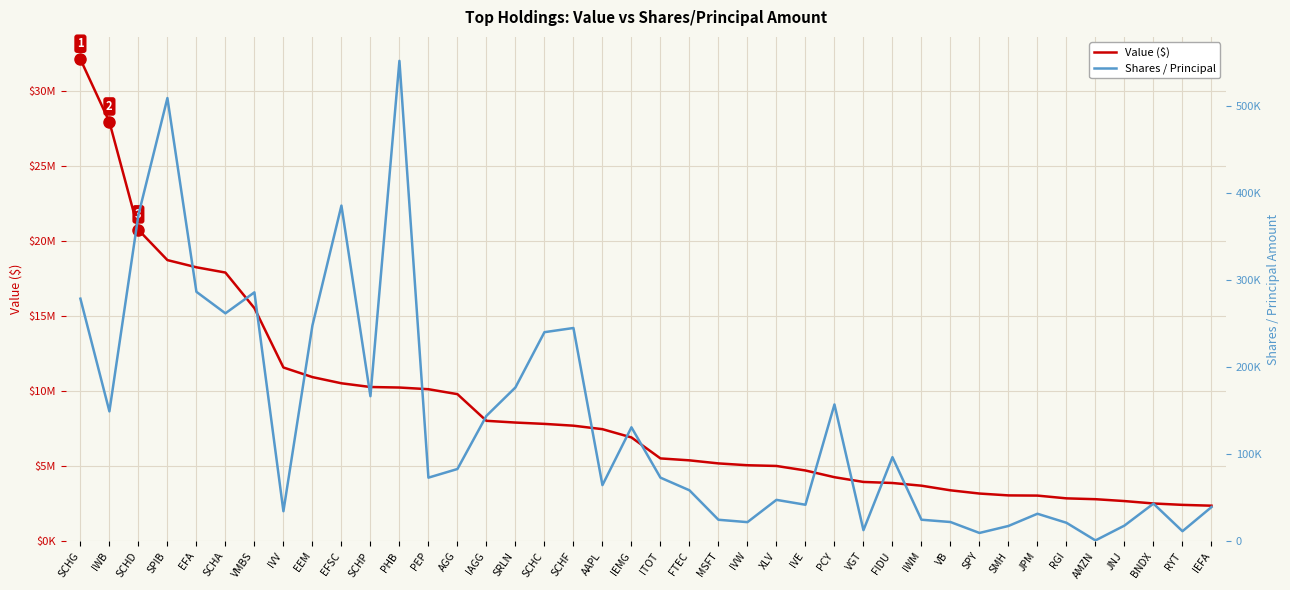

What is the minimum value shown in the chart?

889